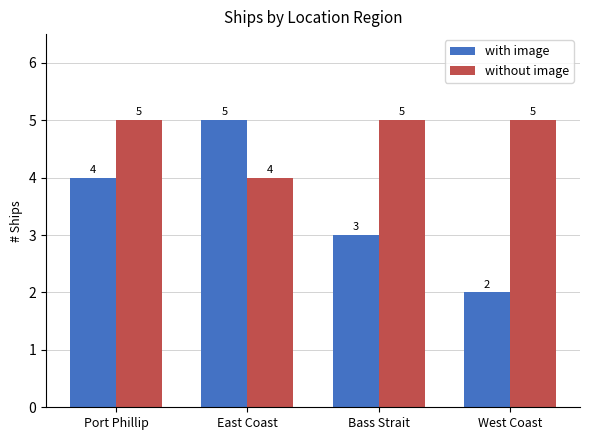

What position from the right is West Coast?

1